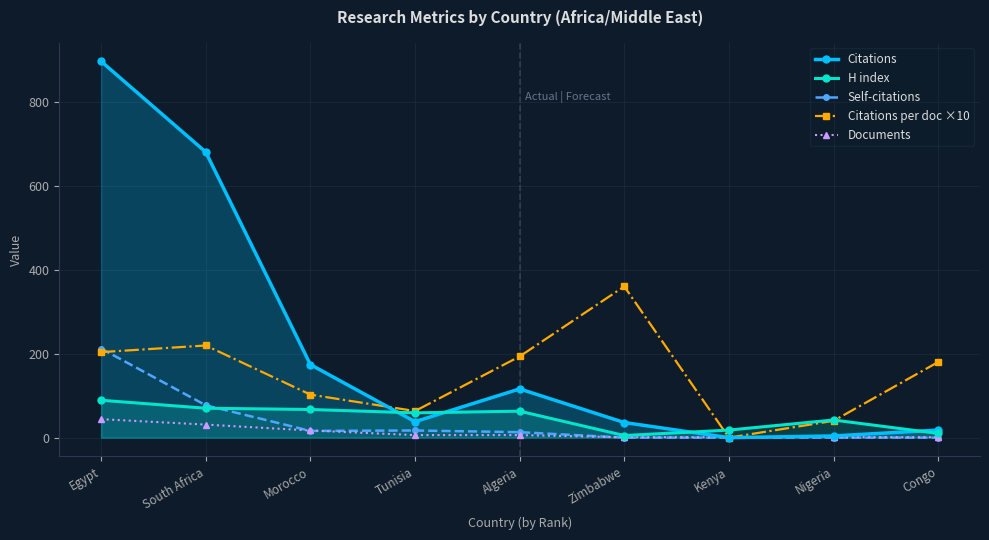

What is the difference between the second highest and second lowest values in the Citations series?

676.0